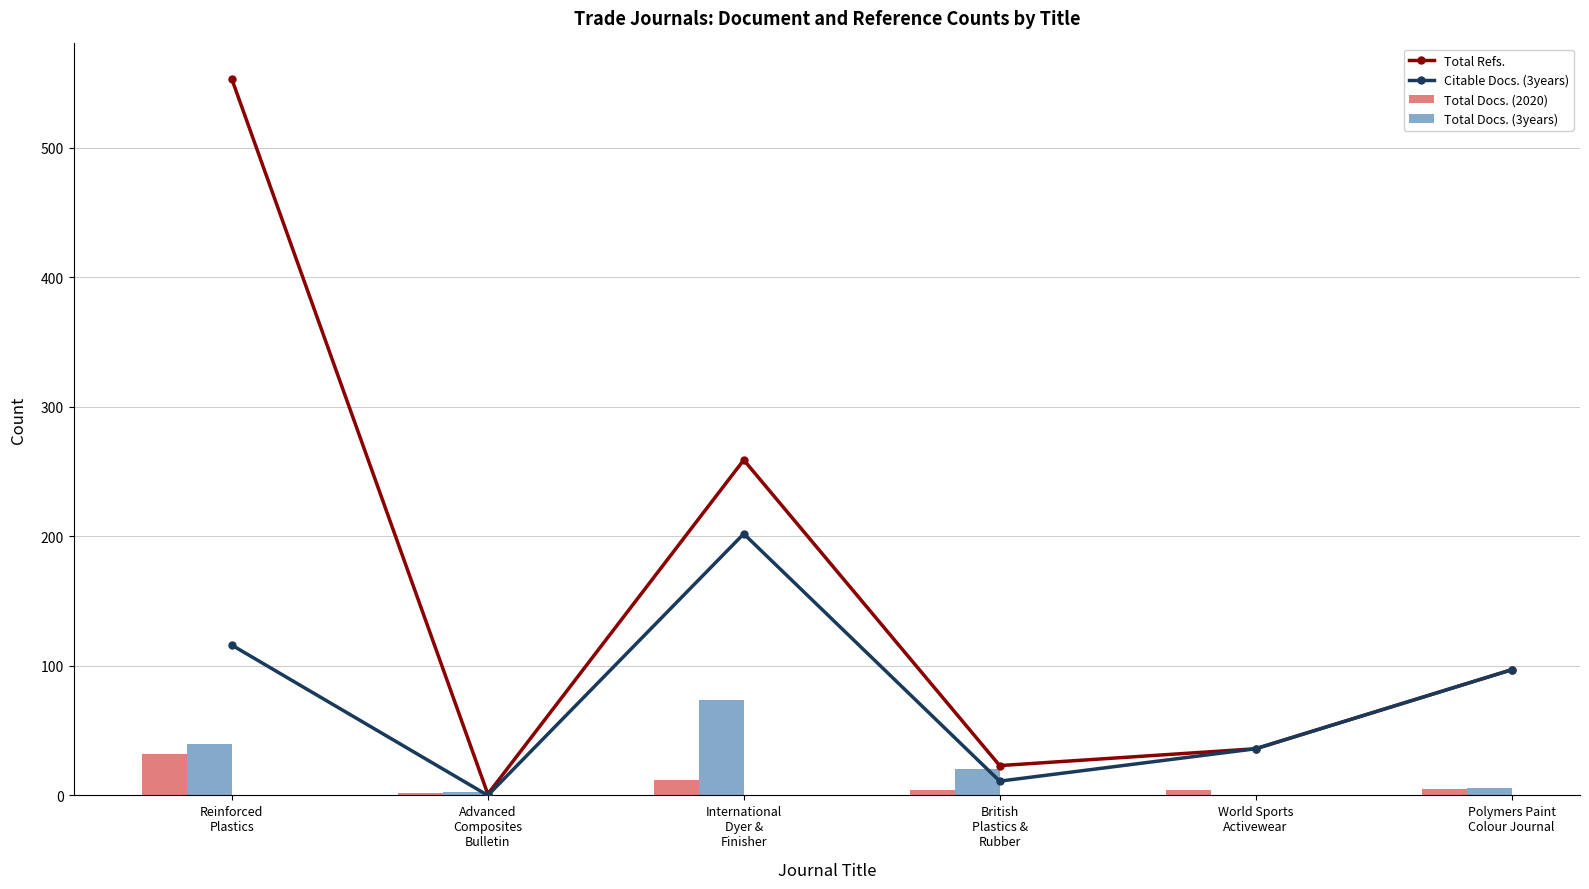

Which category has the highest value in the Total Docs. (3years) series?

International
Dyer &
Finisher